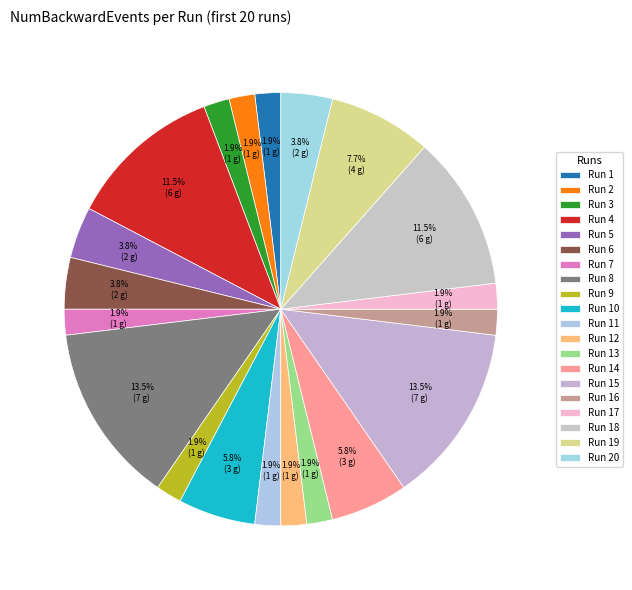

Which slice is the smallest?

1